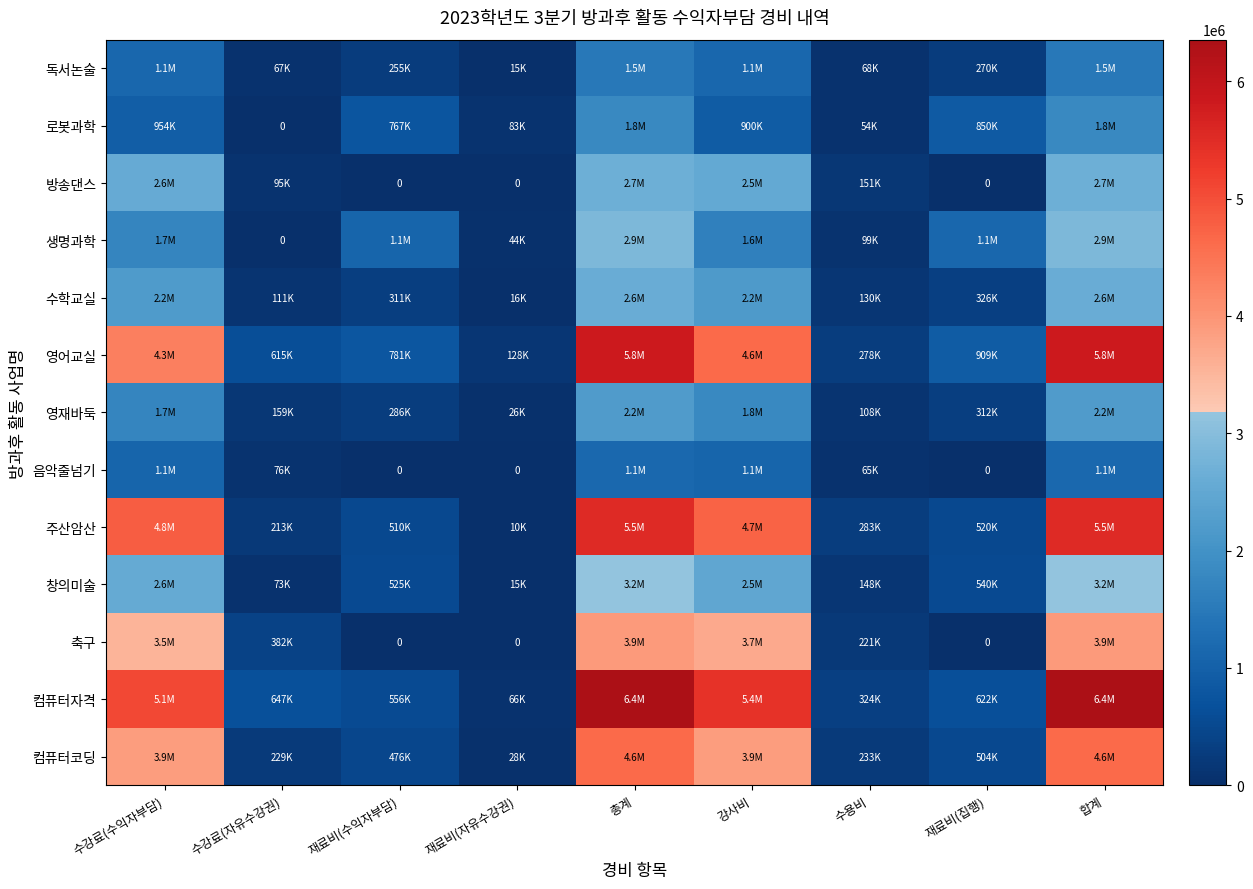

The 영재바둑 series shows 692689 at 강사비. True or false?

False